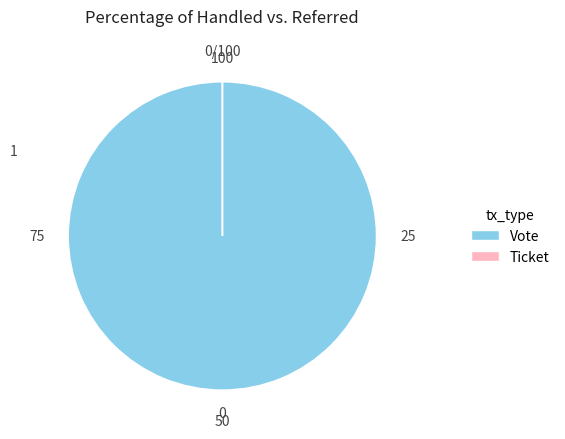

How many slices are in this pie chart?

2